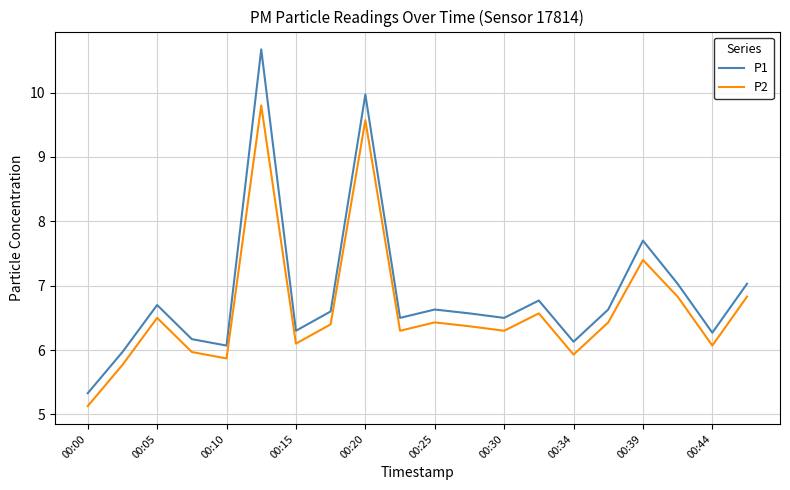

What is the maximum value shown in the chart?

10.7